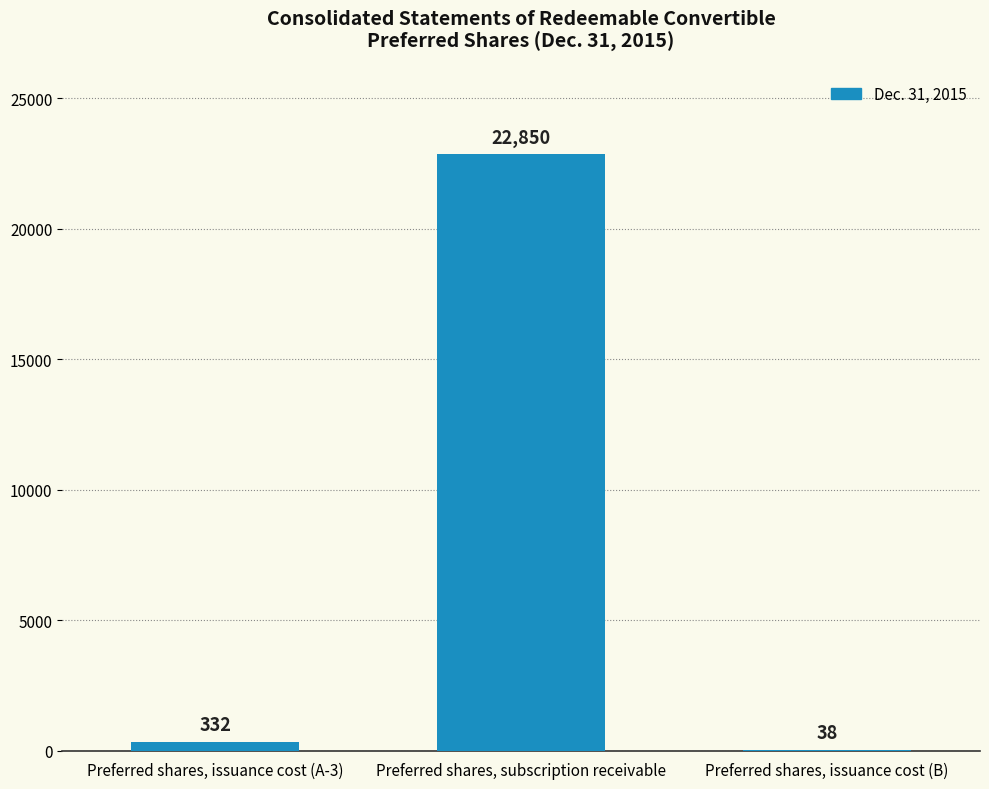

What is the sum of all values?

23220